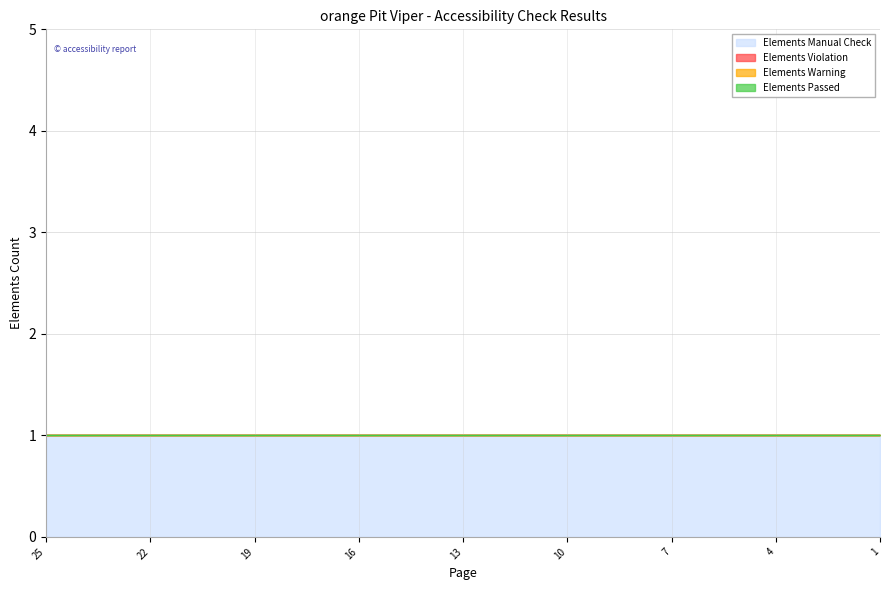

What are all the series names shown in the legend?

Elements Manual Check, Elements Violation, Elements Warning, Elements Passed